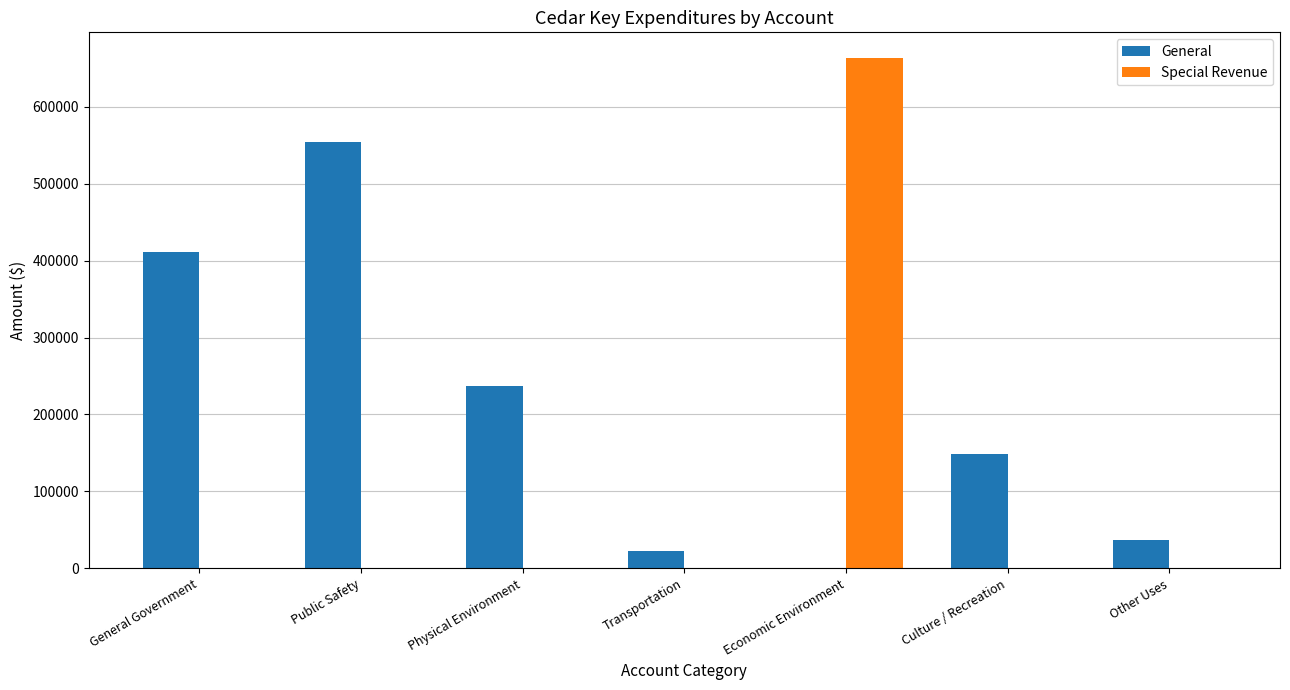

What is the sum of all General values?

1410887